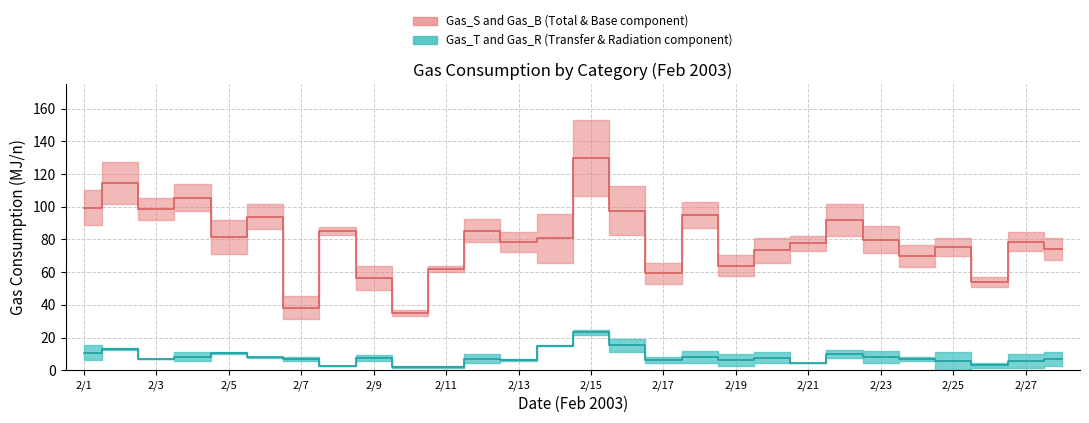

True or false: Gas_B has more than 0 interior local peaks.

True